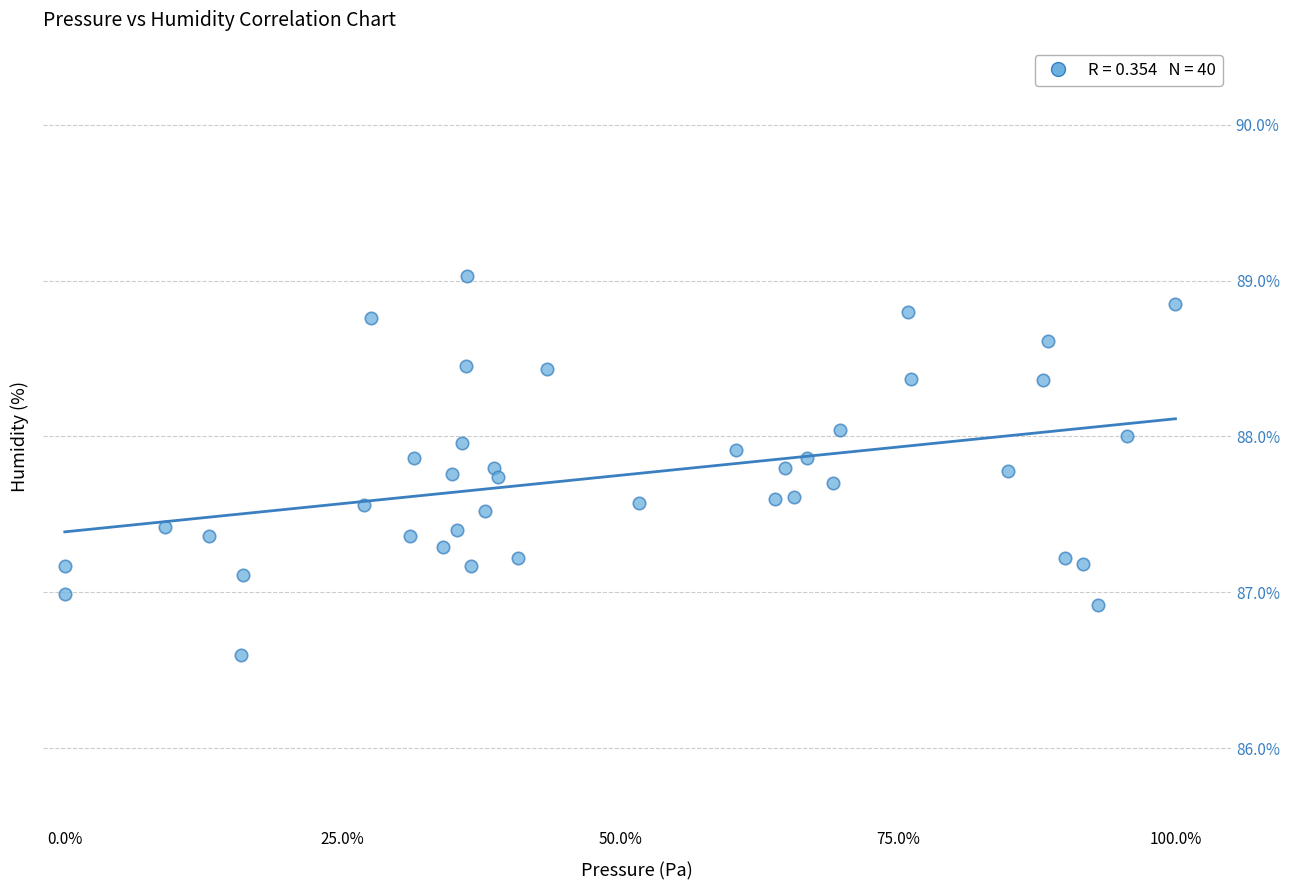

What is the range of Y values (max minus min)?

2.4